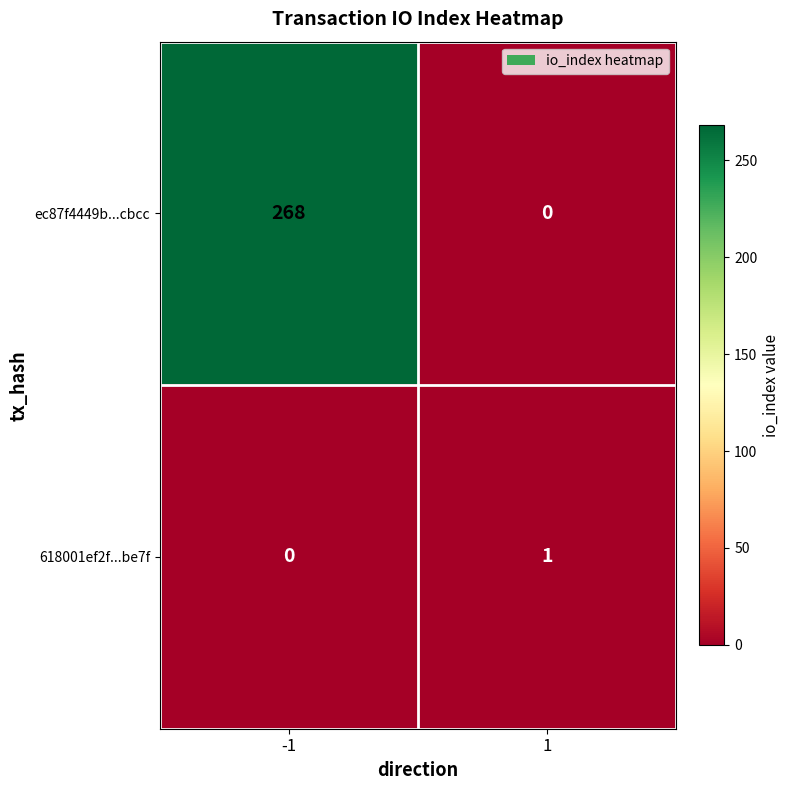

What is the difference between the maximum and minimum values in the ec87f4449b...cbcc series?

268